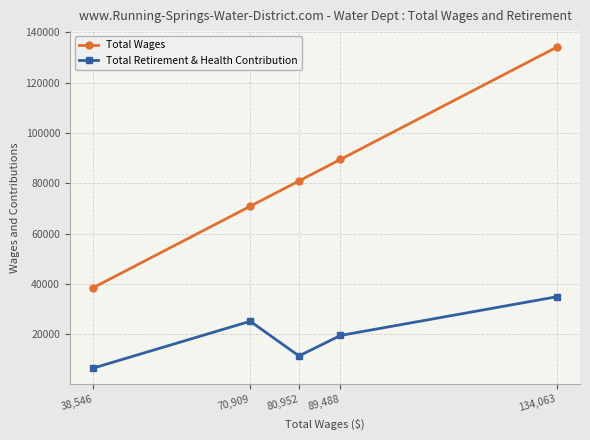

The value of Total Wages at 89,488 is 140349. True or false?

False